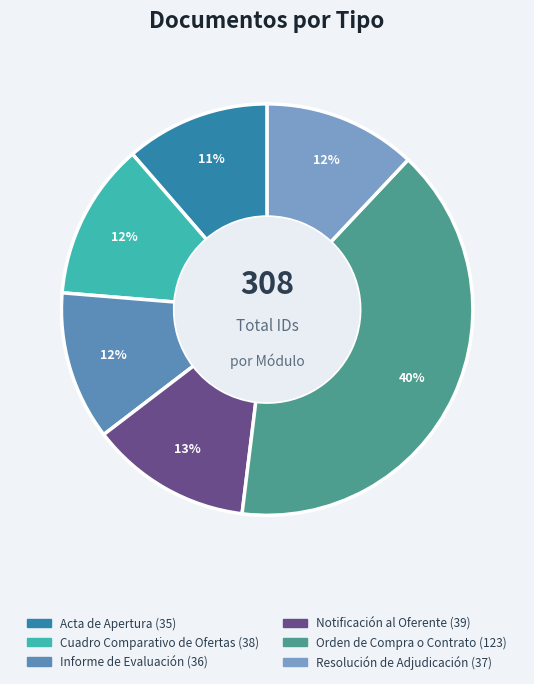

Does Cuadro Comparativo de Ofertas account for over 50% of the chart?

No